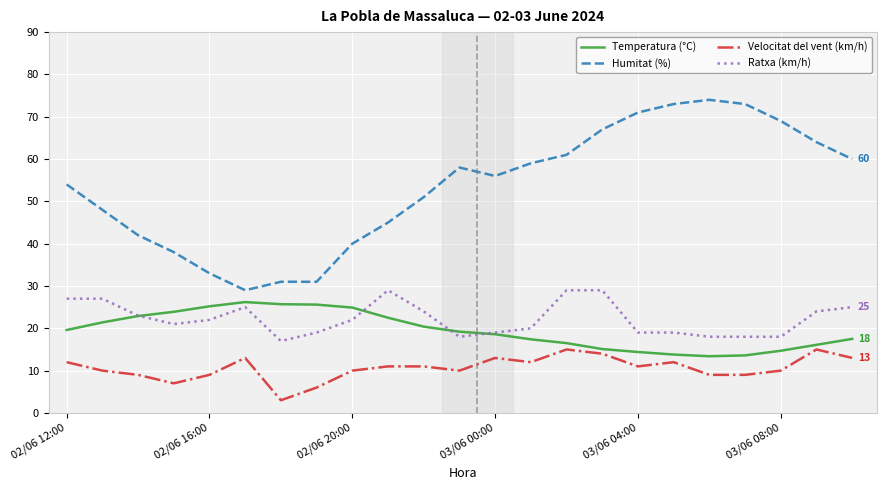

True or false: Humitat (%) and Ratxa (km/h) cross at least once.

False